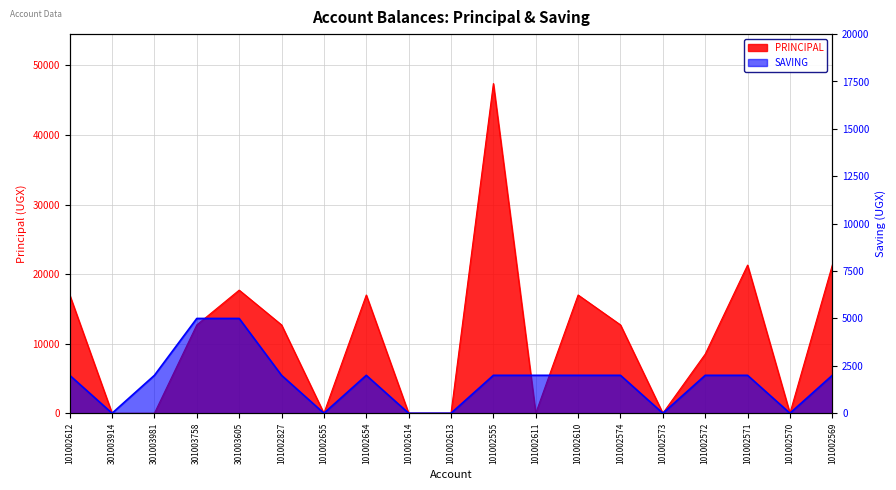

Which series has the widest spread of values?

PRINCIPAL